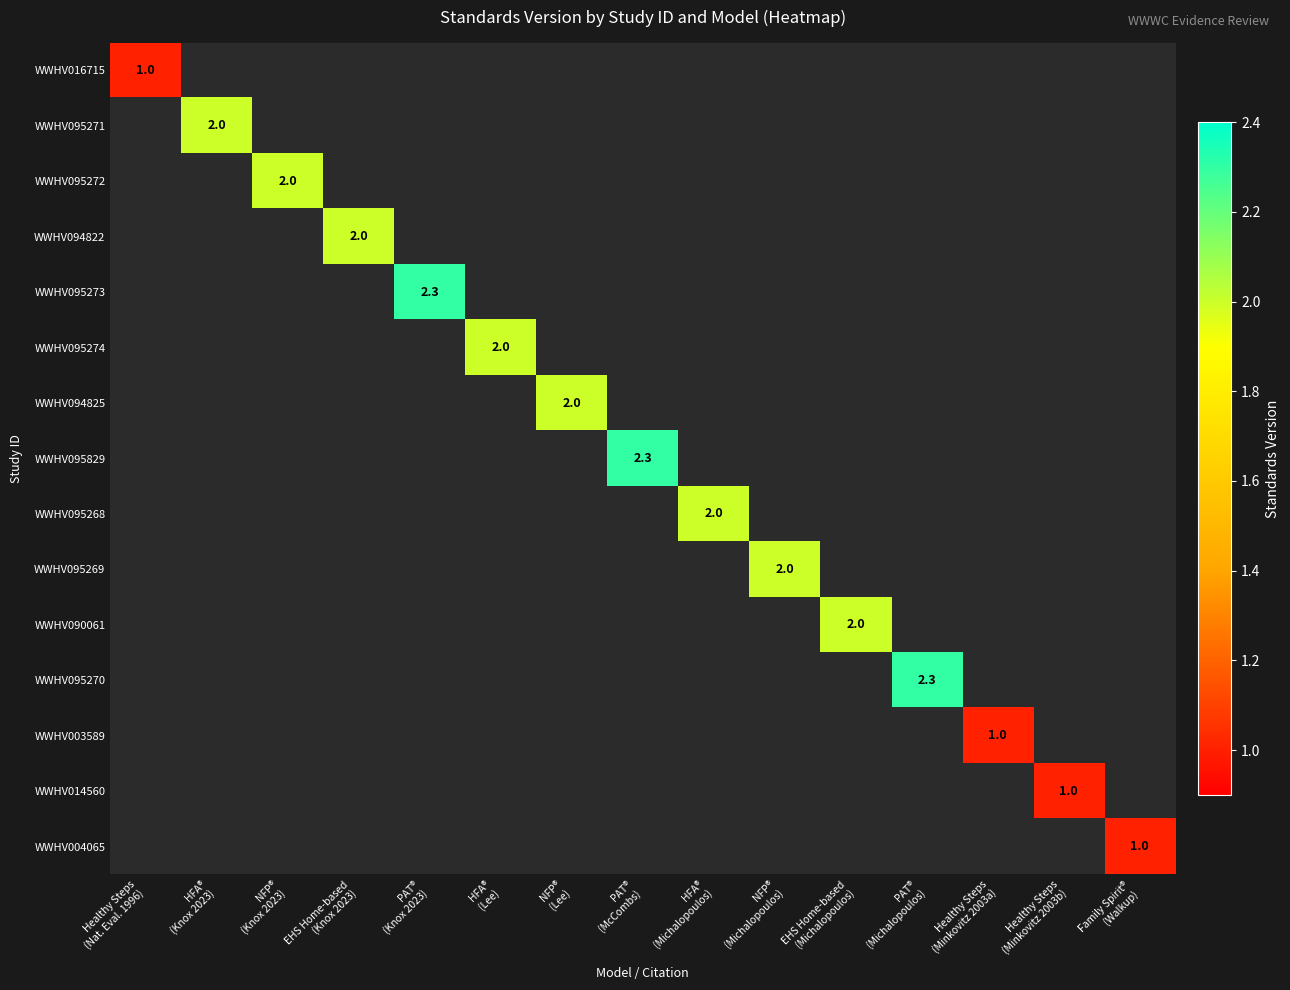

Count the number of categories in the chart.

15